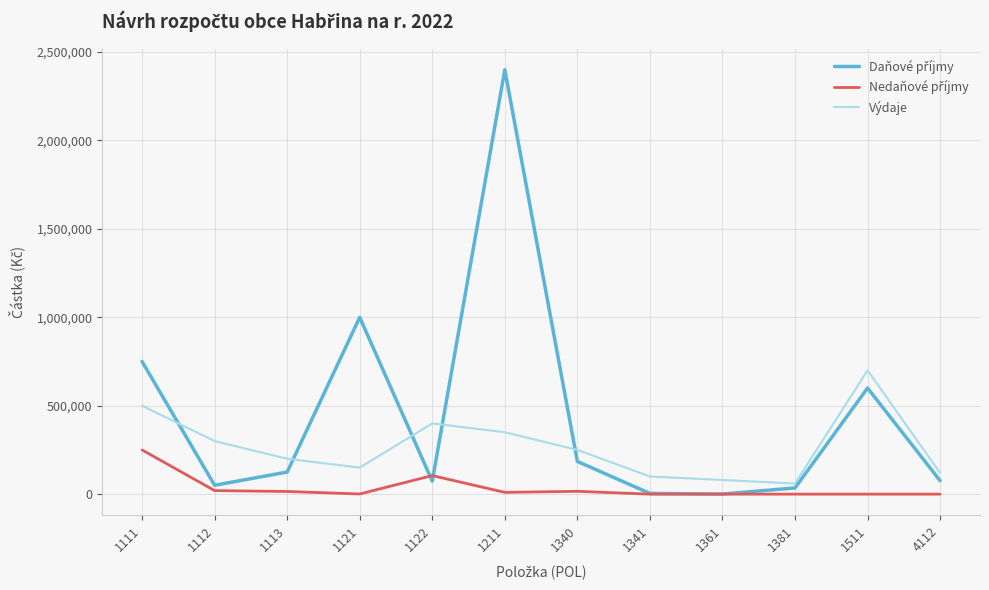

Which series changed the most between 1340 and 1511?

Výdaje